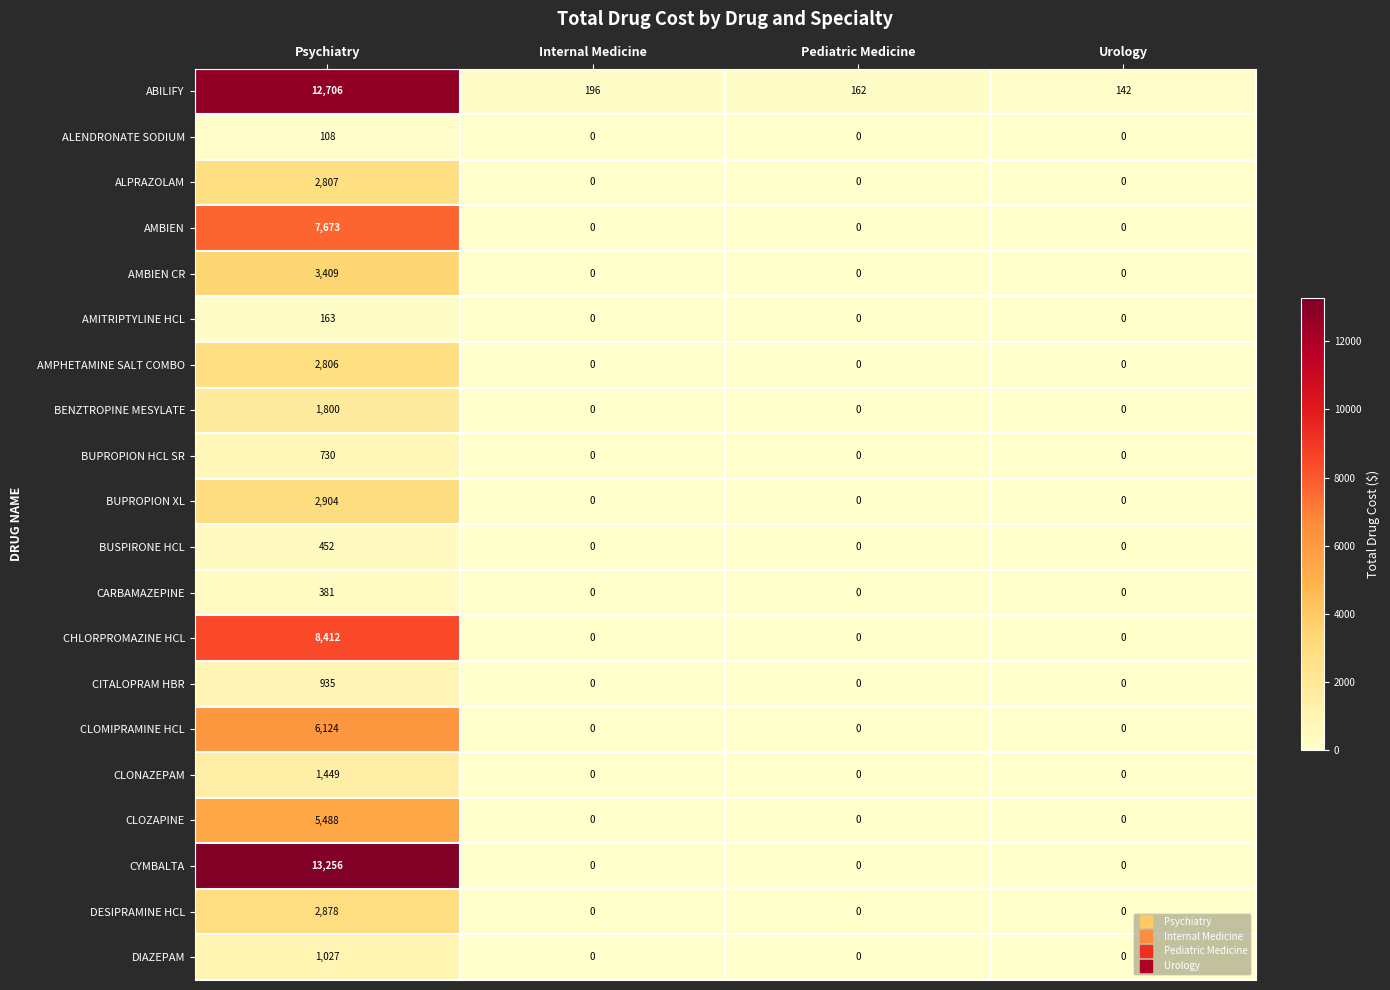

The value of AMITRIPTYLINE HCL at Internal Medicine is -86. True or false?

False